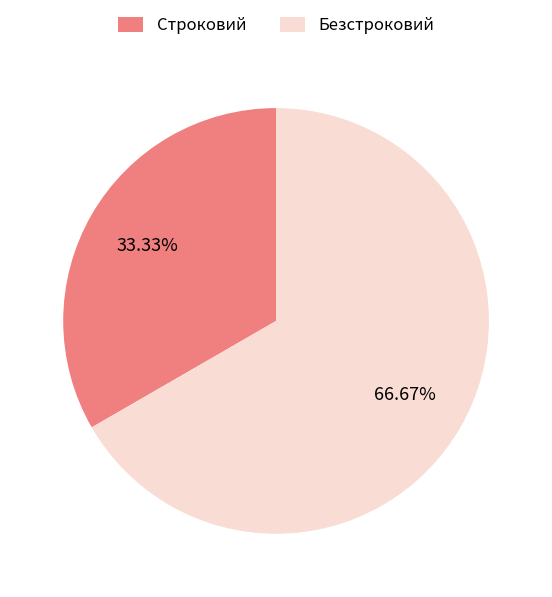

The Строковий slice represents 33% of the pie. True or false?

True